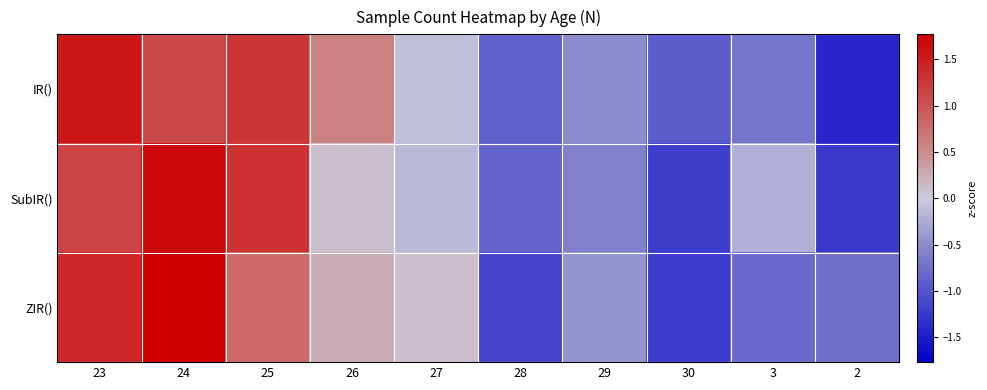

What is the difference between the highest and lowest values at 2?

0.7